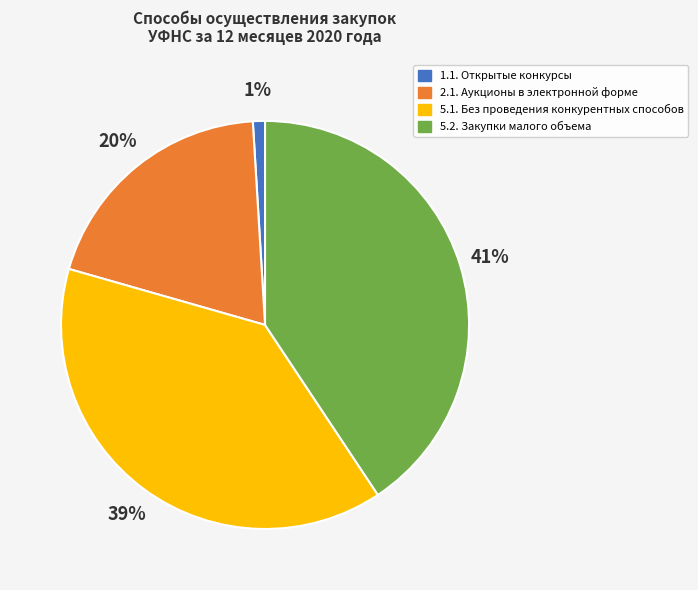

Is there any slice that represents more than half of the pie?

No